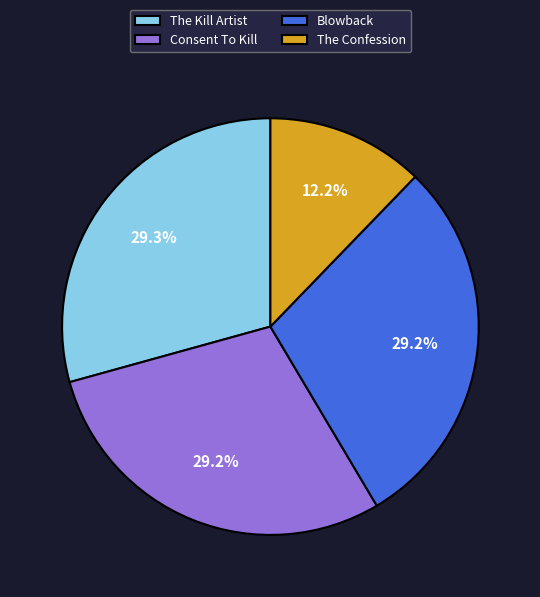

How many segments does this pie chart have?

4